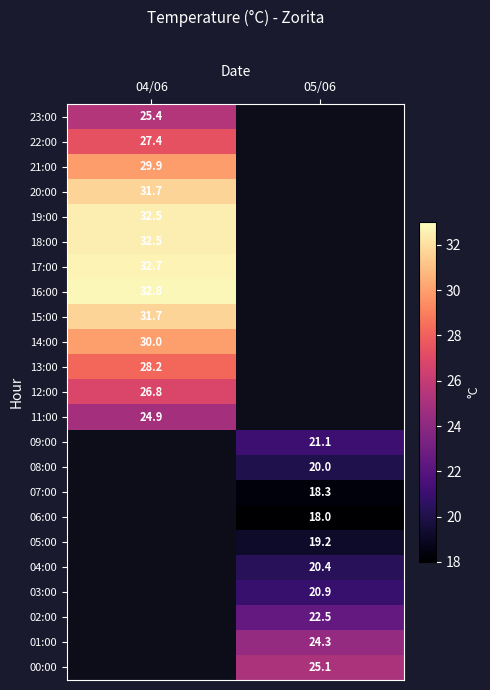

Is it true that 19:00 equals 32.5 at 04/06?

True